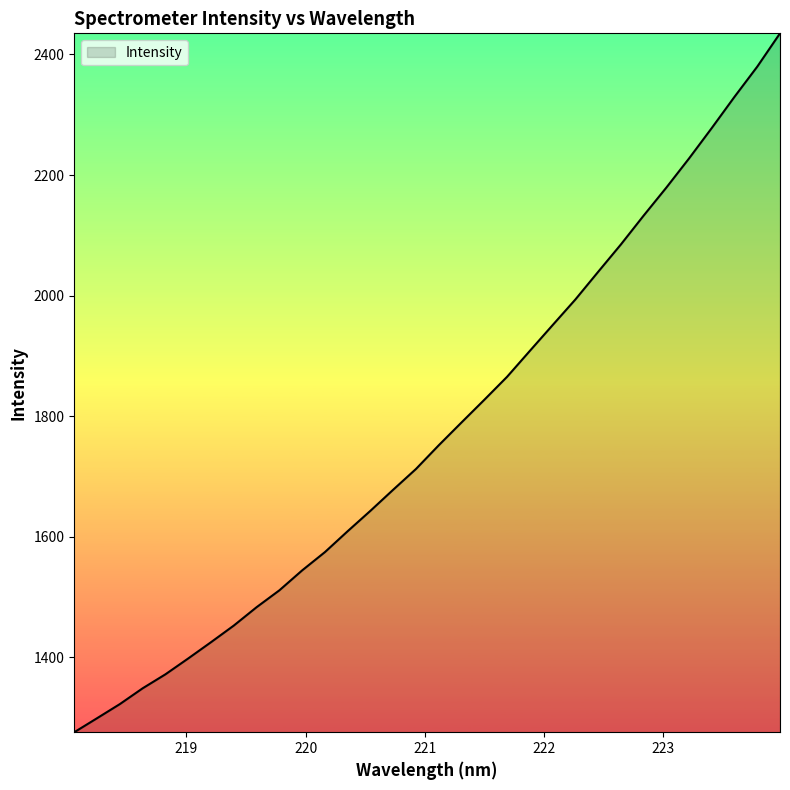

What is the smallest value displayed?

1275.5